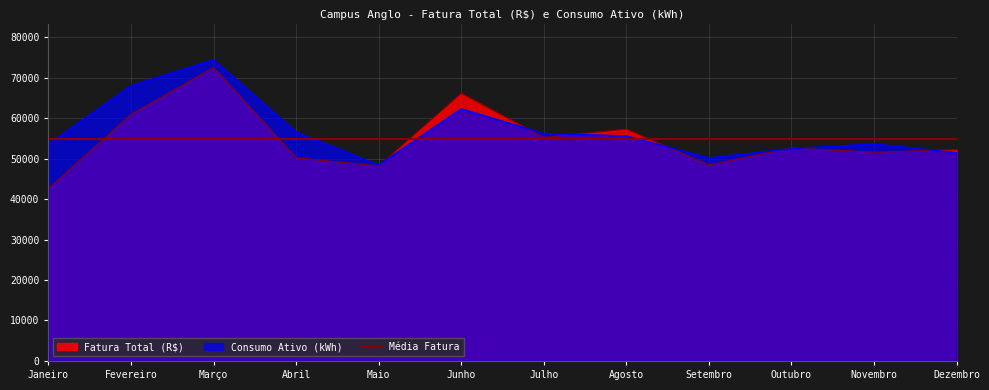

Which category has the highest value across all series?

Março